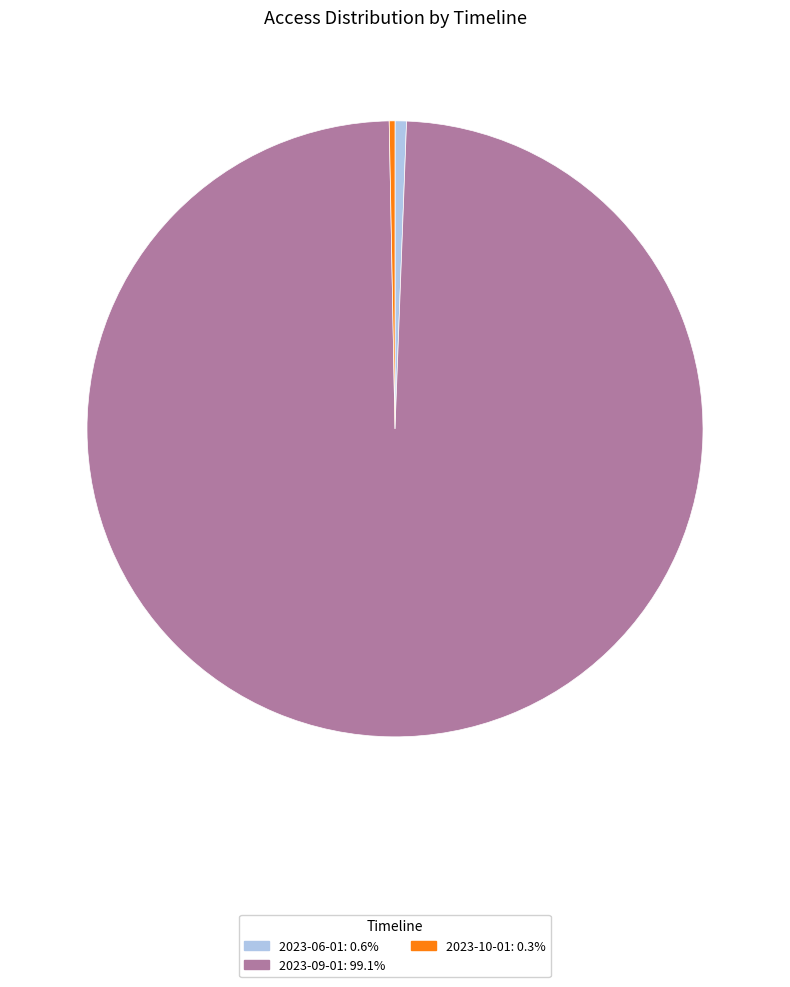

Does any single category account for the majority?

Yes